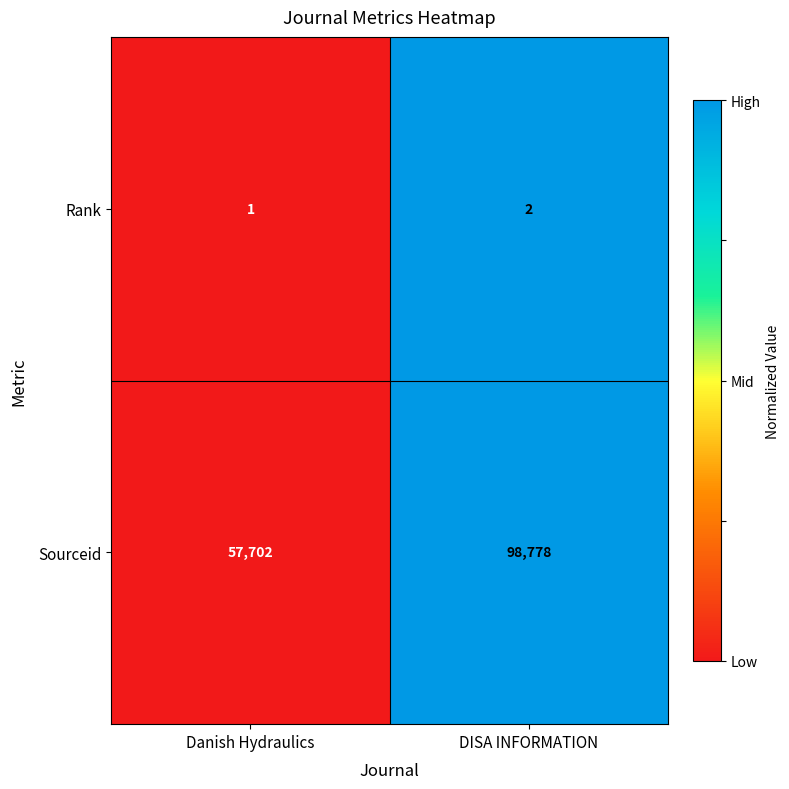

Reading left to right, transcribe all the data shown in this chart.

Rank: 1	2
Sourceid: 57702	98778